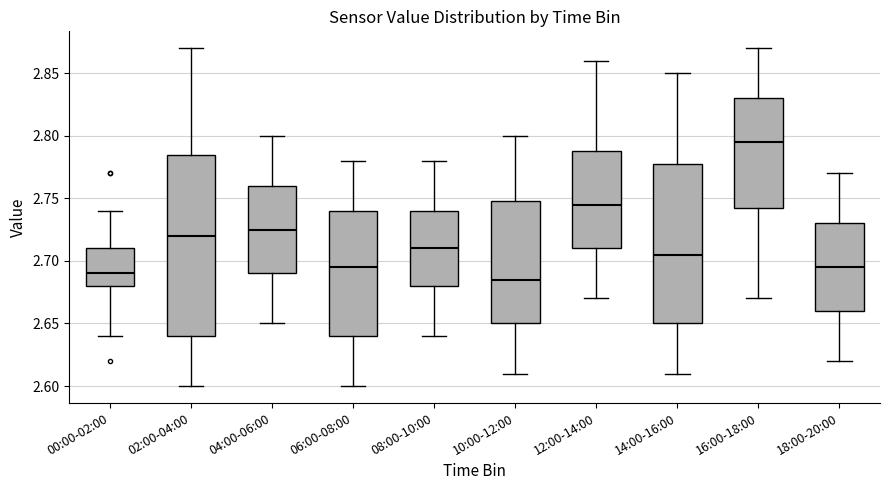

Reading left to right, read every box against the y-axis: the position of its median line, the range the box covers, and the ends of its whiskers. The values are not printed on the chart, so give them approximately, as read against the axis.

00:00-02:00: median 2.690, box 2.680 to 2.710, whiskers 2.640 to 2.740
02:00-04:00: median 2.720, box 2.640 to 2.785, whiskers 2.600 to 2.870
04:00-06:00: median 2.725, box 2.690 to 2.760, whiskers 2.650 to 2.800
06:00-08:00: median 2.695, box 2.640 to 2.740, whiskers 2.600 to 2.780
08:00-10:00: median 2.710, box 2.680 to 2.740, whiskers 2.640 to 2.780
10:00-12:00: median 2.685, box 2.650 to 2.750, whiskers 2.610 to 2.800
12:00-14:00: median 2.745, box 2.710 to 2.790, whiskers 2.670 to 2.860
14:00-16:00: median 2.705, box 2.650 to 2.780, whiskers 2.610 to 2.850
16:00-18:00: median 2.795, box 2.745 to 2.830, whiskers 2.670 to 2.870
18:00-20:00: median 2.695, box 2.660 to 2.730, whiskers 2.620 to 2.770